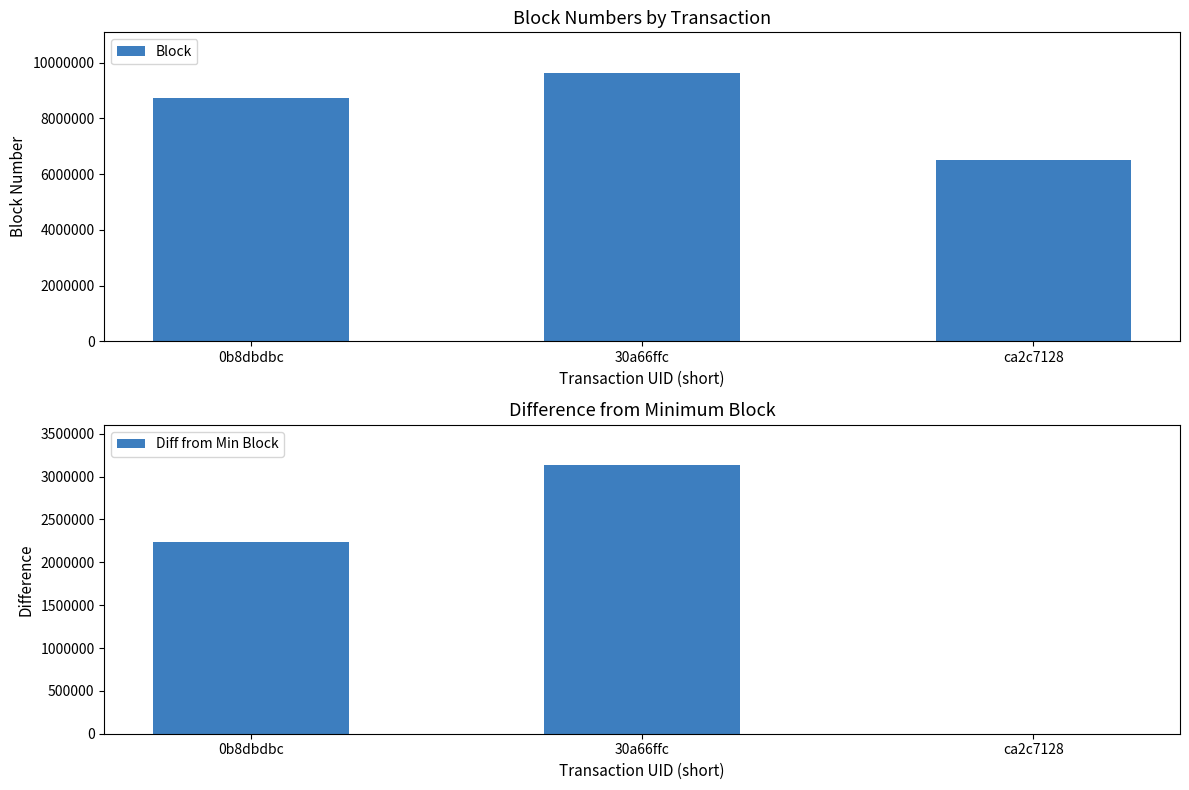

Rank the categories by Block value from highest to lowest.

30a66ffc, 0b8dbdbc, ca2c7128